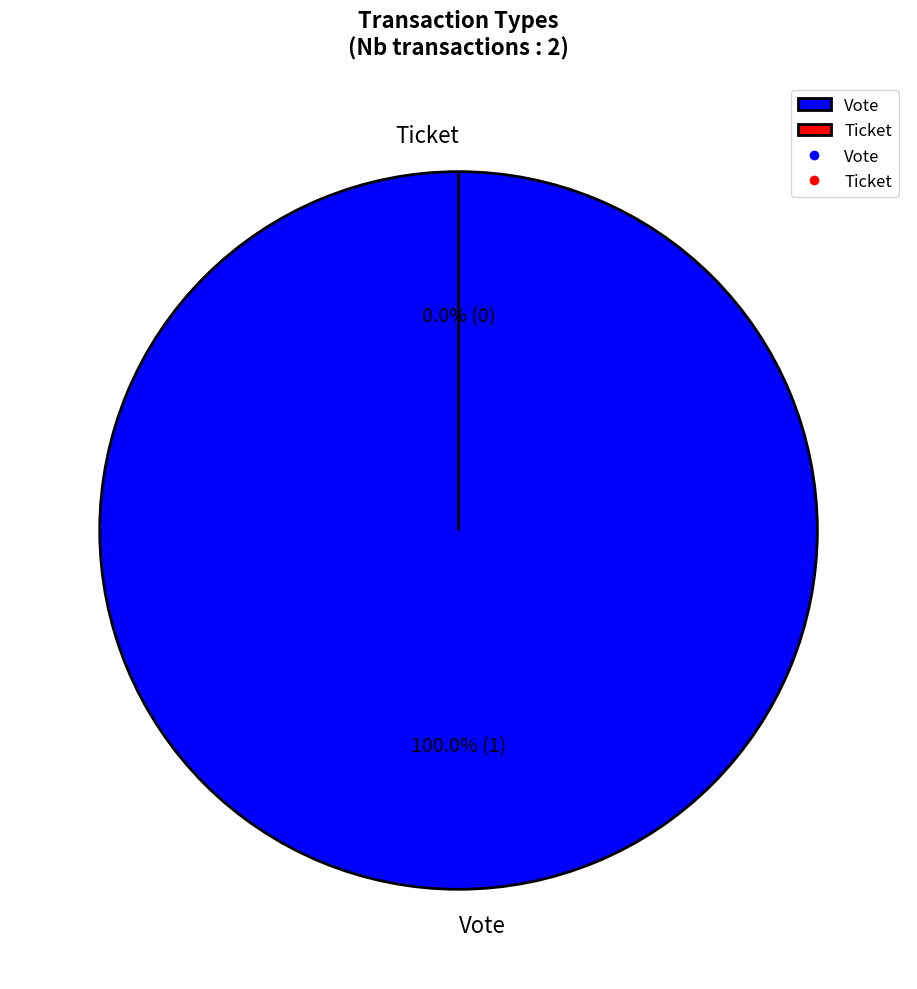

What percentage is NOT represented by Ticket?

100.0%